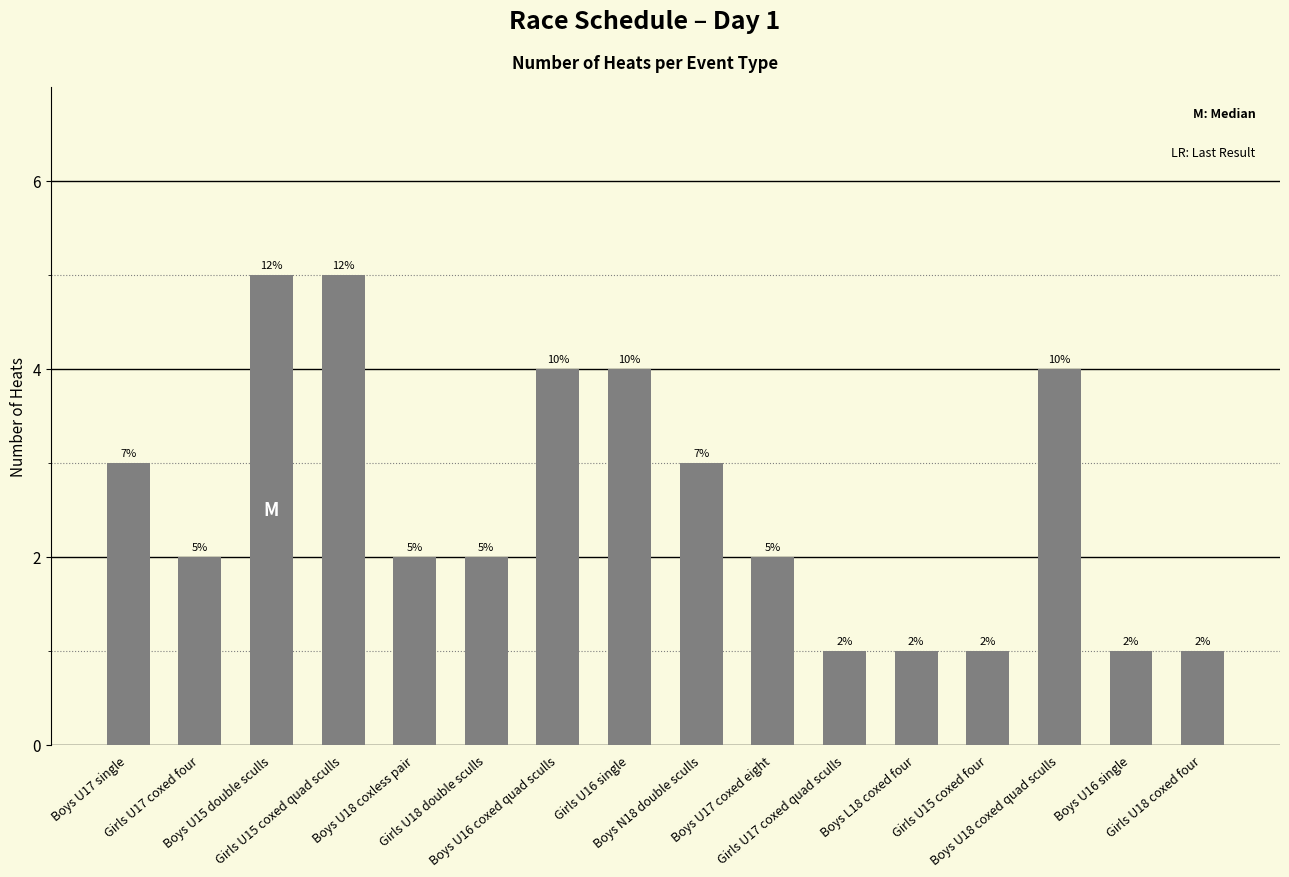

How many values are below 2?

5